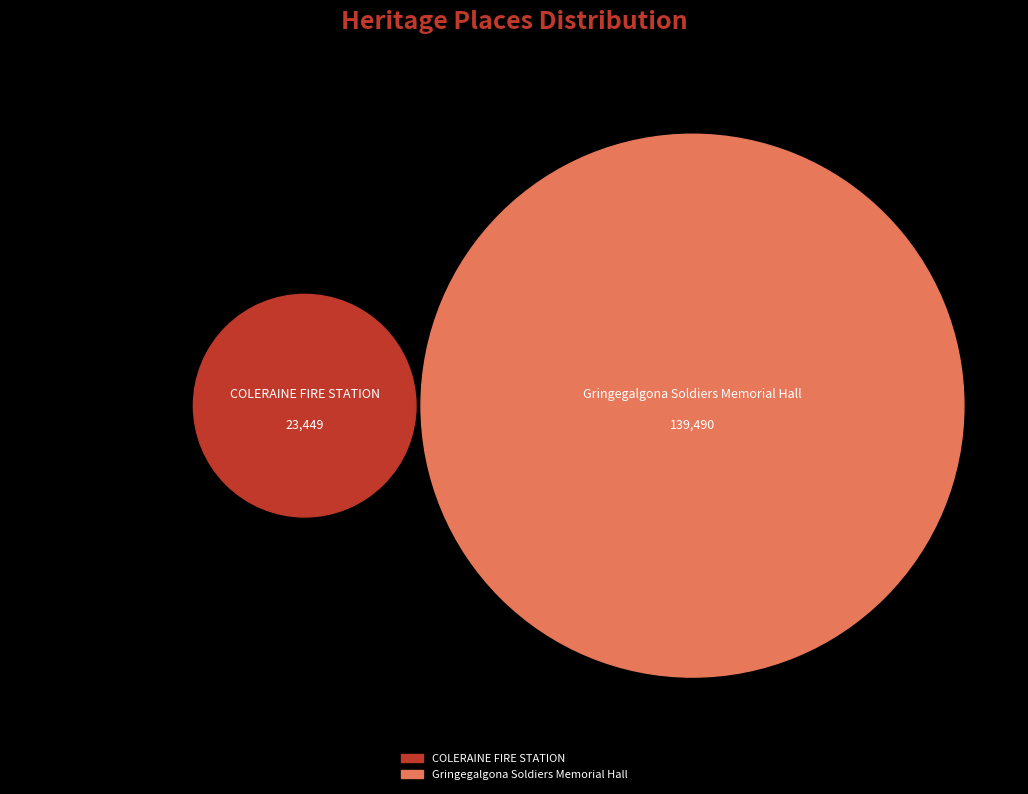

The Gringegalgona Soldiers Memorial Hall slice represents 86% of the pie. True or false?

True